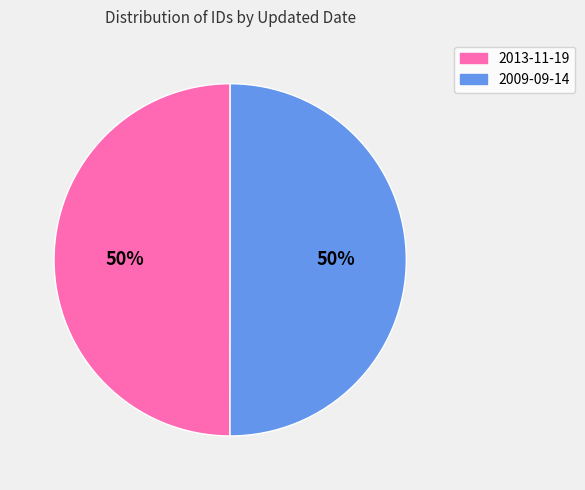

Do 2013-11-19 and 2009-09-14 together represent more than half of the pie?

Yes